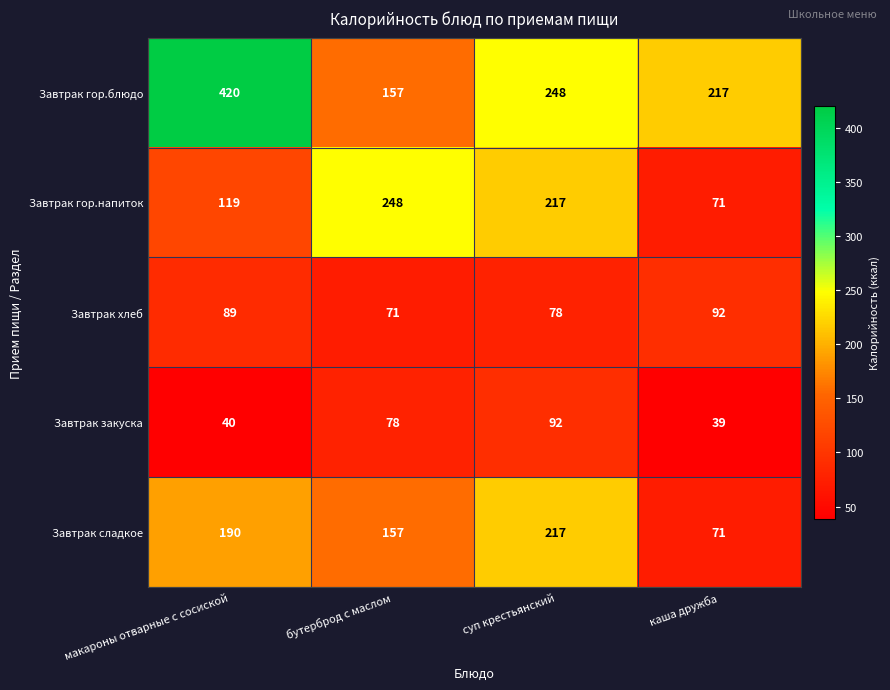

What is the difference between the highest and lowest values at макароны отварные с сосиской?

380